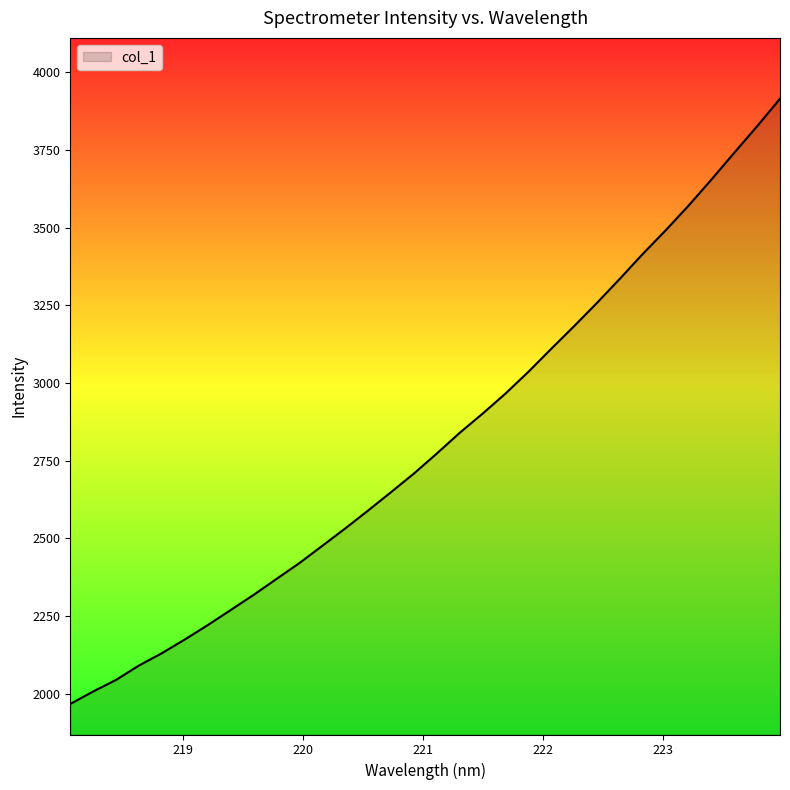

How many values are below 2772?

16